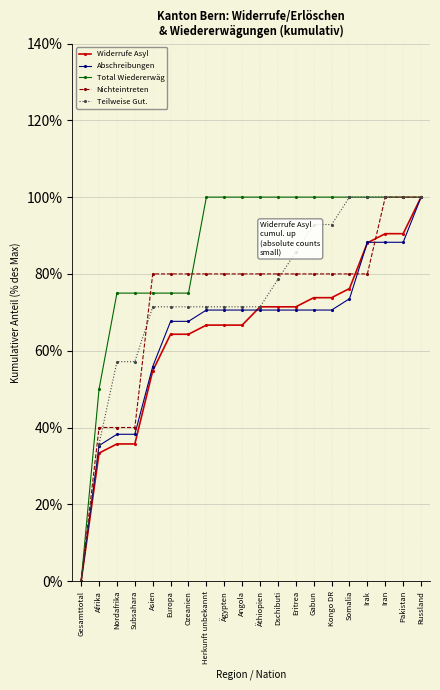

Which series has the largest total across all categories?

Total Wiedererwäg